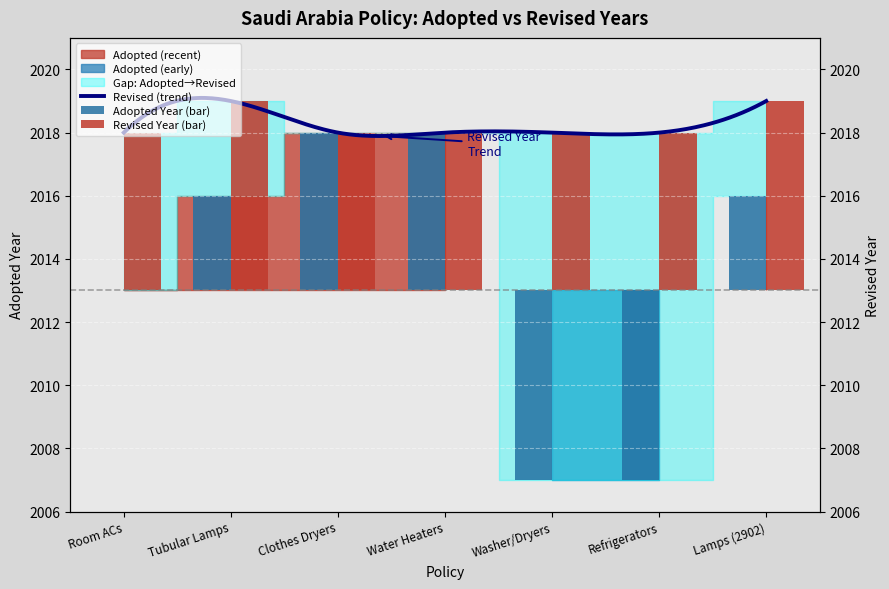

What is the spread (max minus min) of values at Room ACs?

5